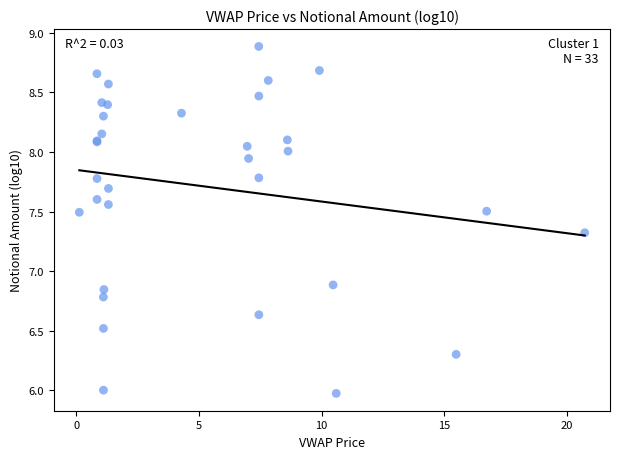

What Y value in the scatter plot is closest to 7?

6.9